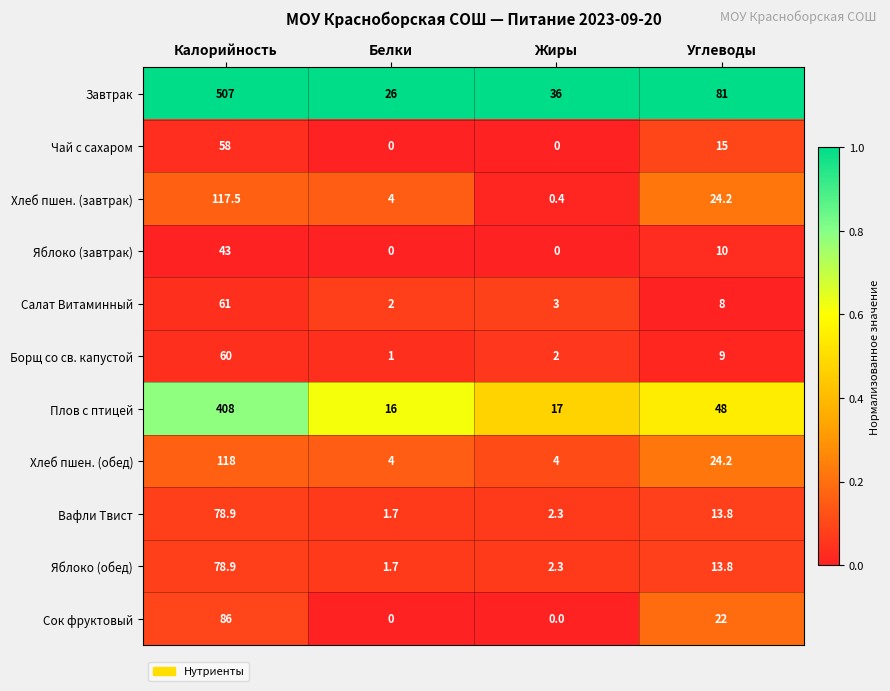

The value of Хлеб пшен. (обед) at Жиры is 2.4. True or false?

False